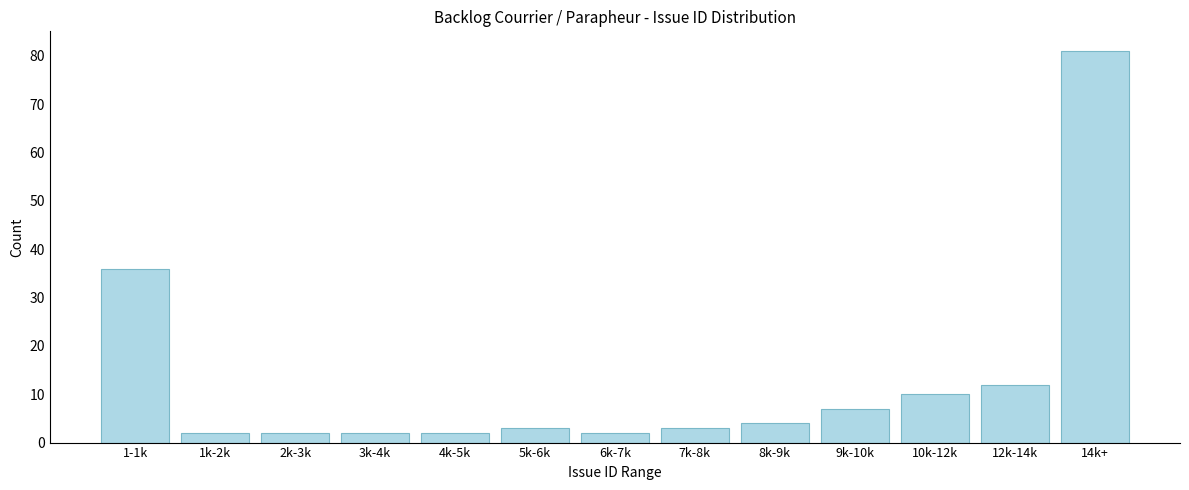

Reading left to right, what are all the values shown in this chart?

36	2	2	2	2	3	2	3	4	7	10	12	81